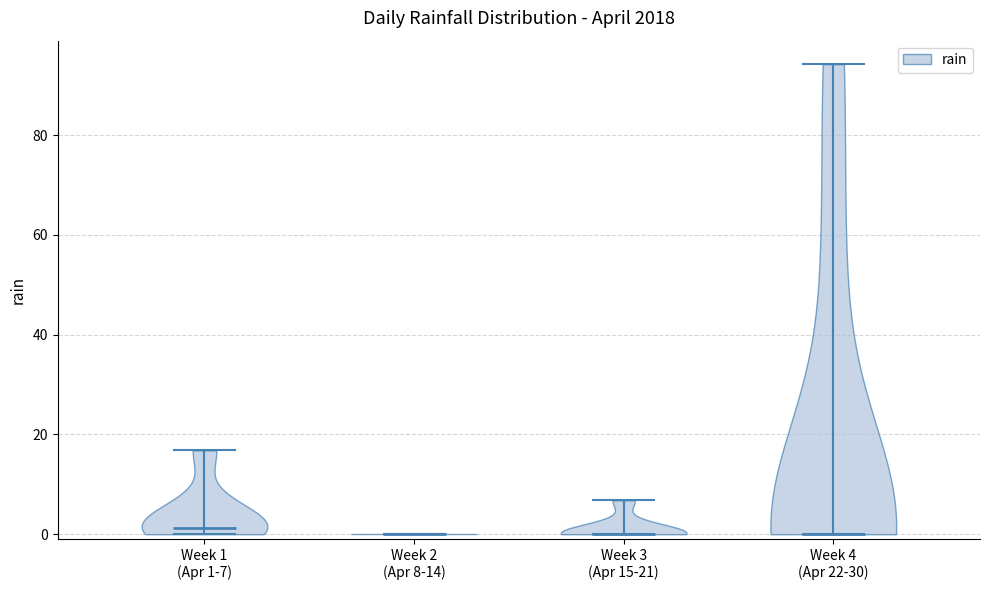

Reading left to right, read every violin against the y-axis: where its median line is, and the lowest and highest points it reaches. The values are not printed on the chart, so give them approximately, as read against the axis.

Week 1 (Apr 1-7): median line 2, lowest point 0, highest point 16
Week 2 (Apr 8-14): median line 0, lowest point 0, highest point 0
Week 3 (Apr 15-21): median line 0, lowest point 0, highest point 6
Week 4 (Apr 22-30): median line 0, lowest point 0, highest point 94